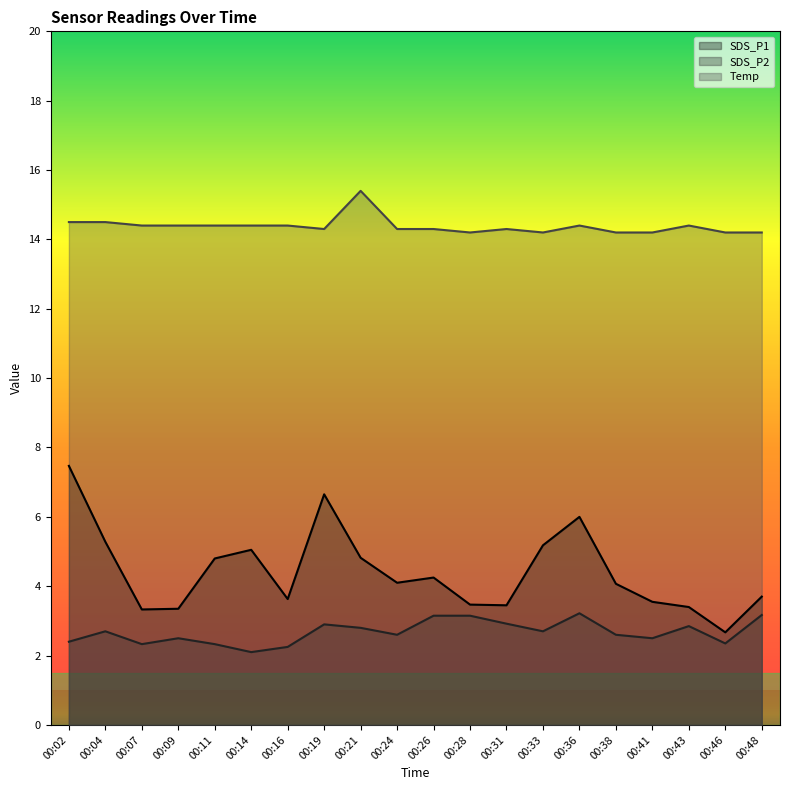

What is the difference between the SDS_P1 values at 00:28 and 00:26?

0.8